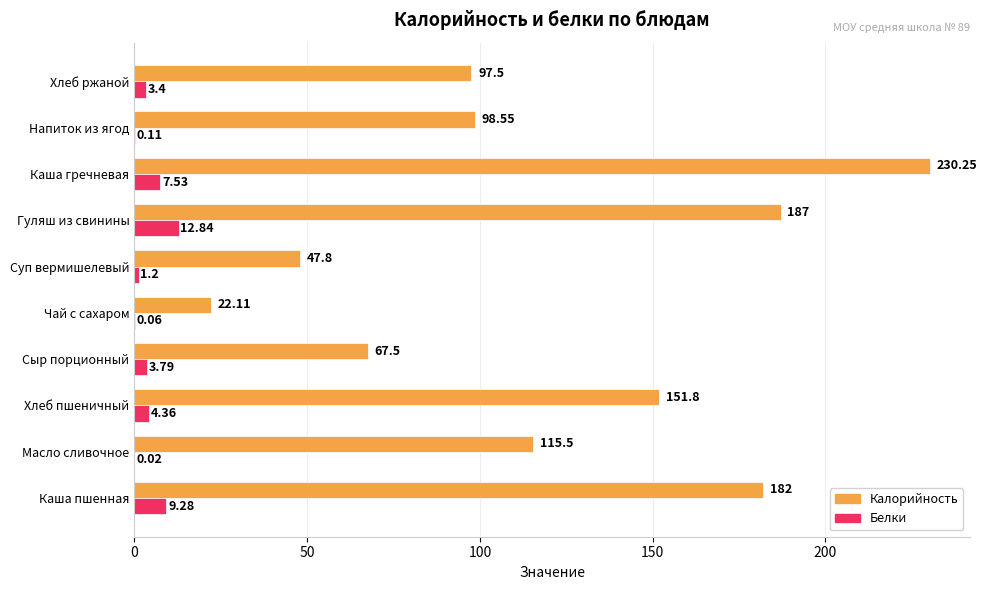

Count the number of data series in this chart.

2